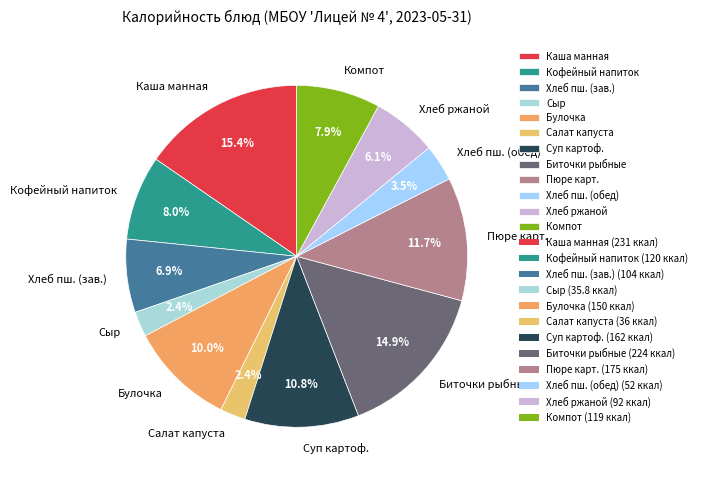

What percentage is NOT represented by Биточки рыбные?

85.1%